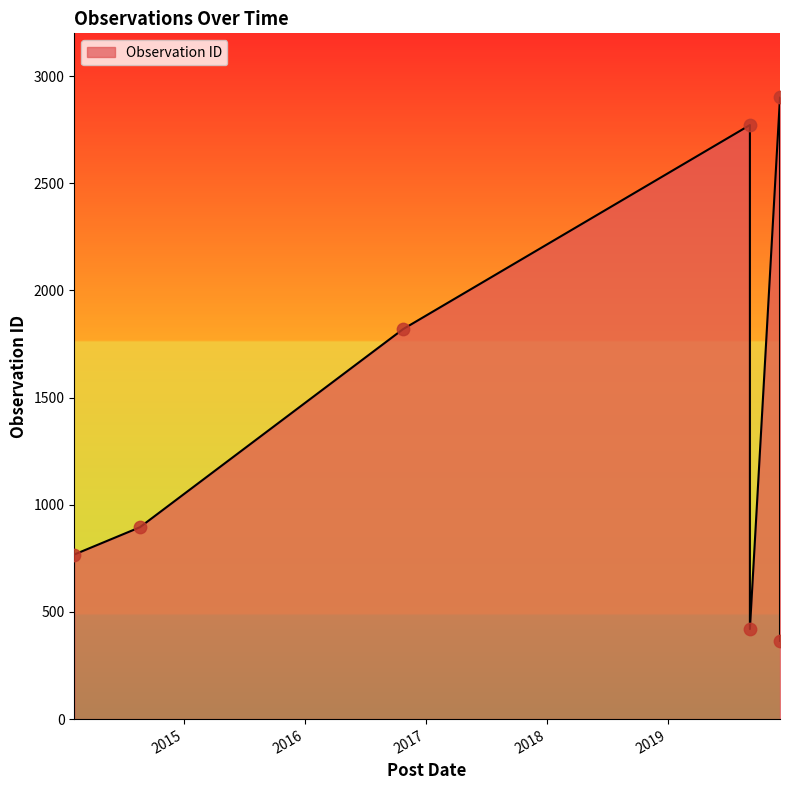

What is the change in value from 2019-12-07 to 2014-02-03?

+403